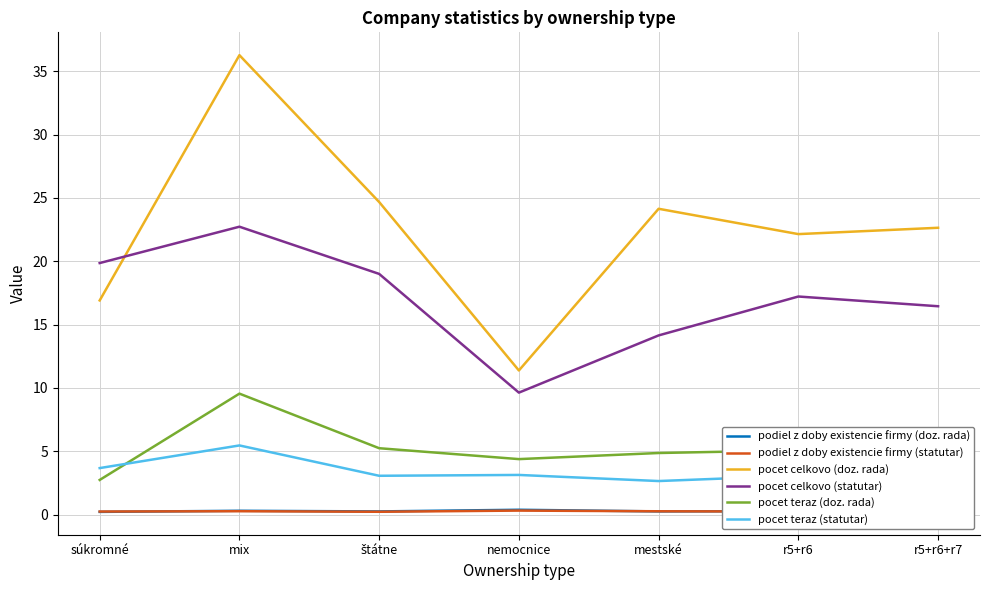

At which category does pocet teraz (doz. rada) reach its first local valley?

nemocnice